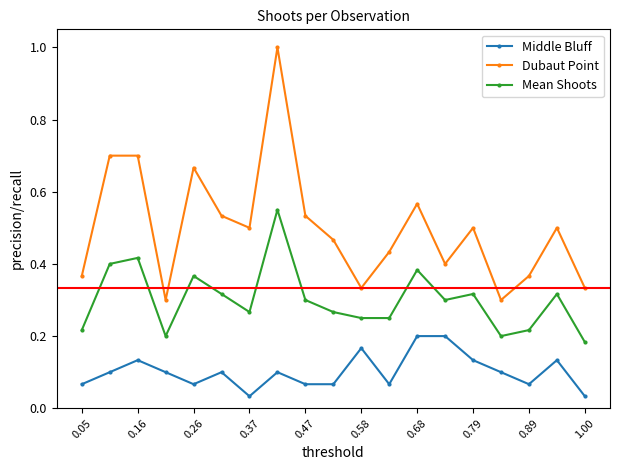

What is the sum of all Dubaut Point values?

9.5